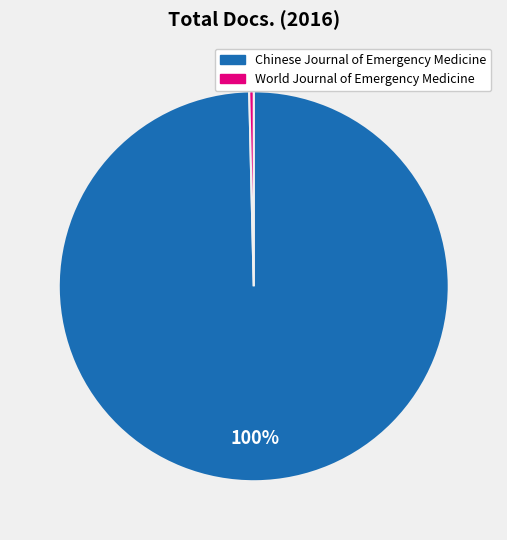

How many slices are in this pie chart?

2